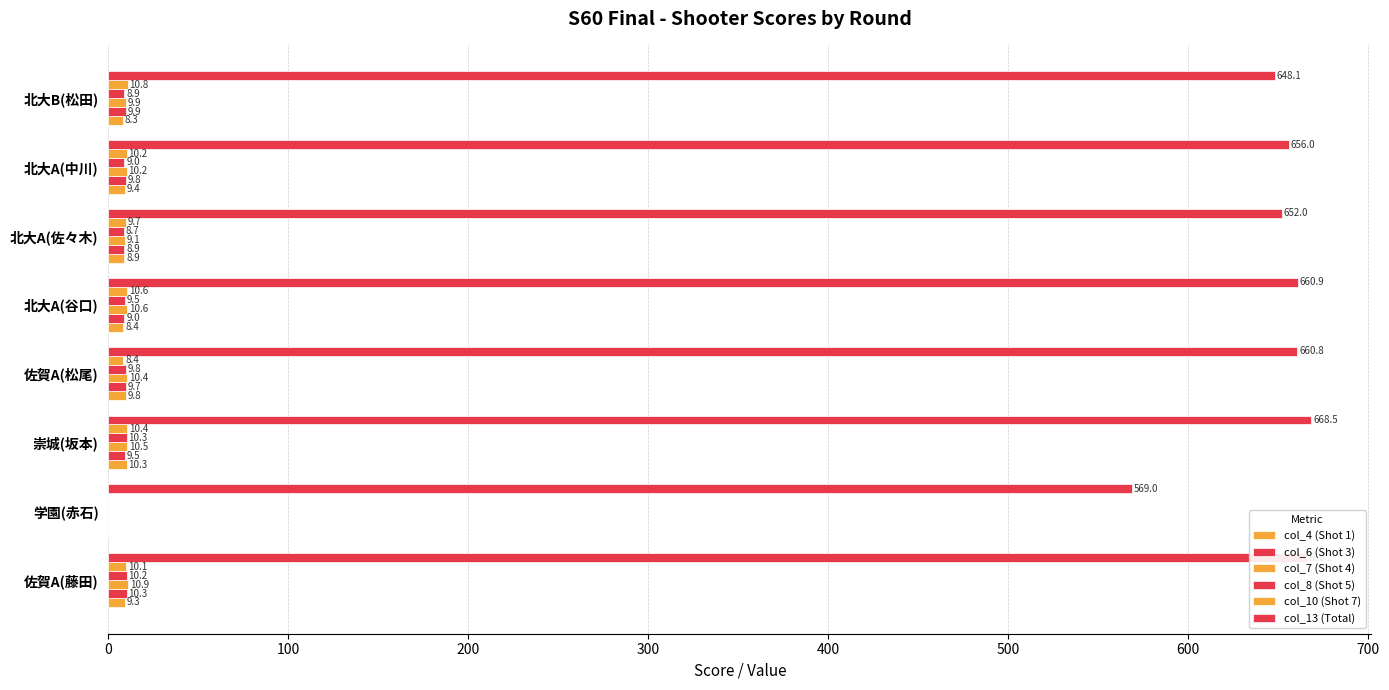

How many values in the col_4 (Shot 1) series exceed 9?

4